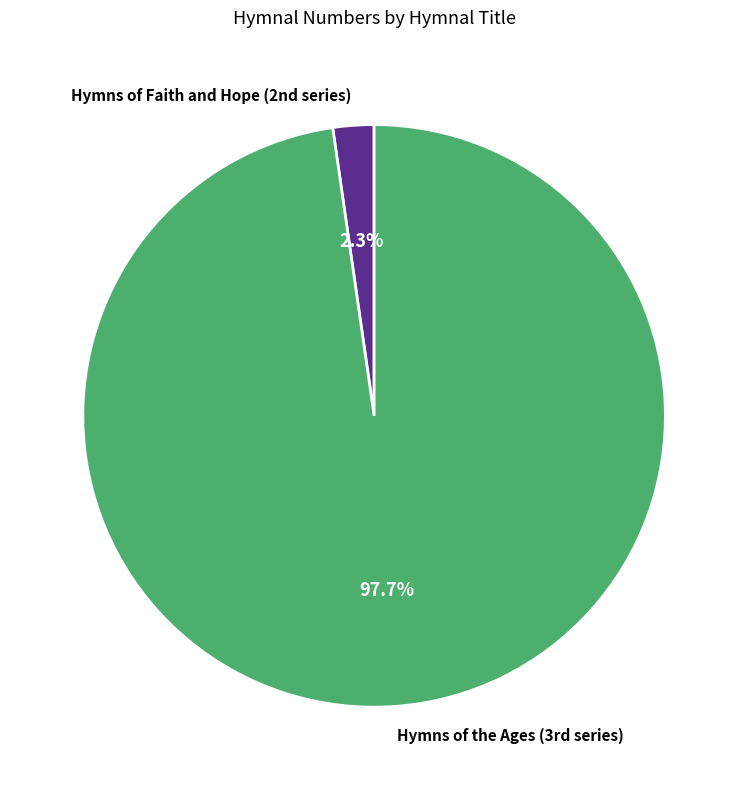

What is the largest slice in the pie chart?

Hymns of the Ages (3rd series)